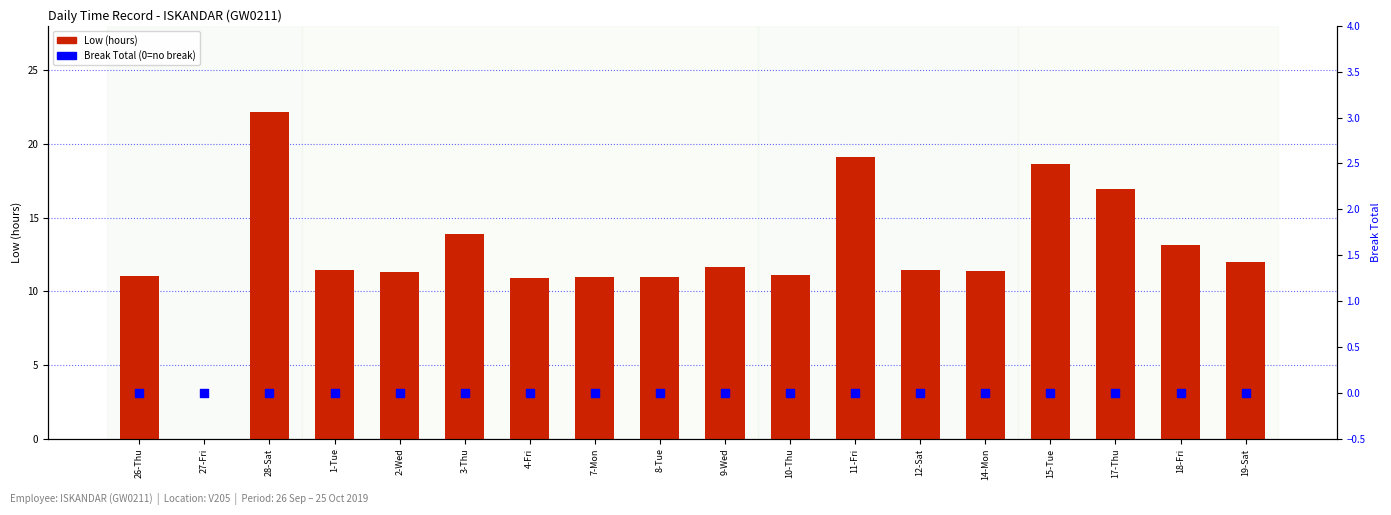

Which series reaches the minimum Y coordinate?

Low (hours)